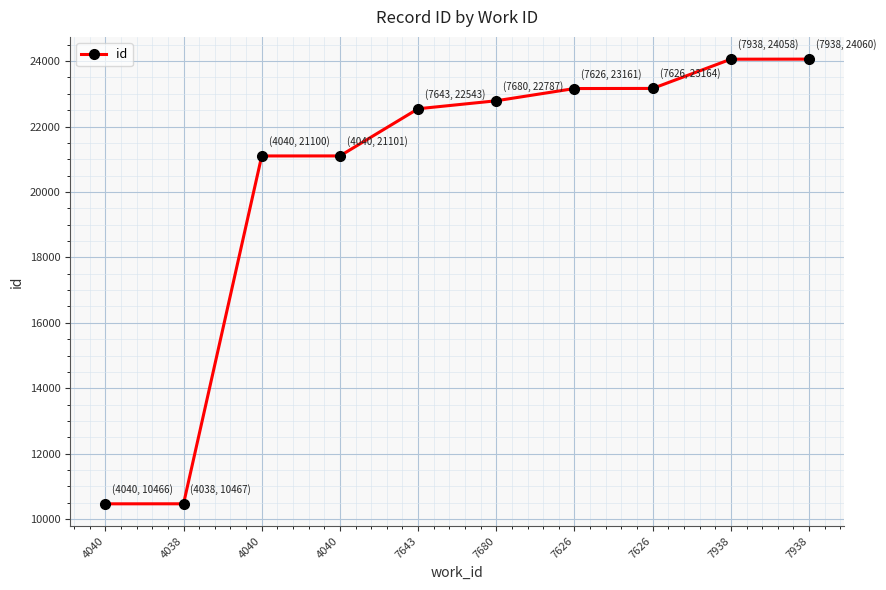

True or false: the data shows 22787 at 7680.

True